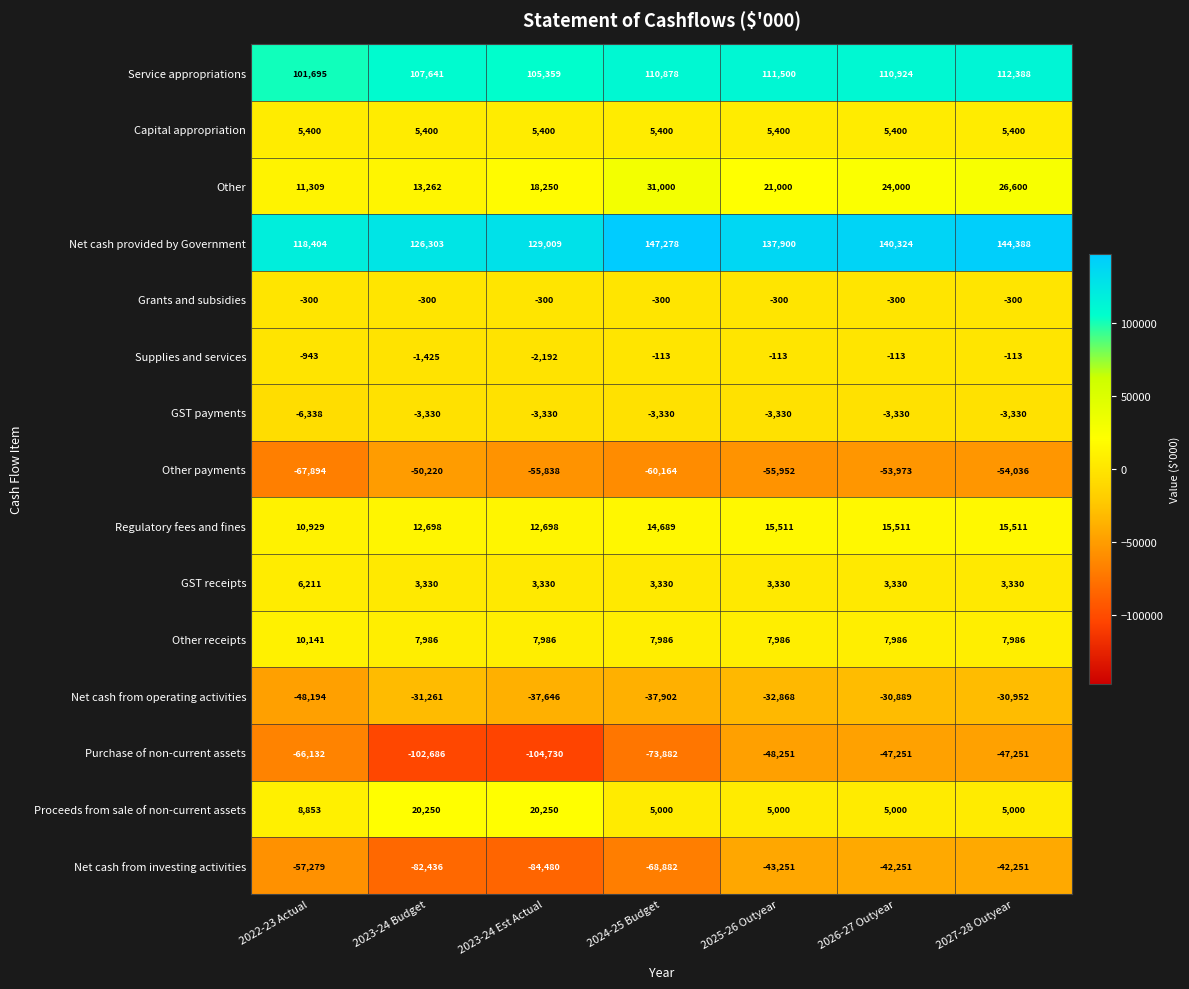

Rank the series by their maximum value, from lowest to highest.

Other payments, Purchase of non-current assets, Net cash from investing activities, Net cash from operating activities, GST payments, Grants and subsidies, Supplies and services, Capital appropriation, GST receipts, Other receipts, Regulatory fees and fines, Proceeds from sale of non-current assets, Other, Service appropriations, Net cash provided by Government